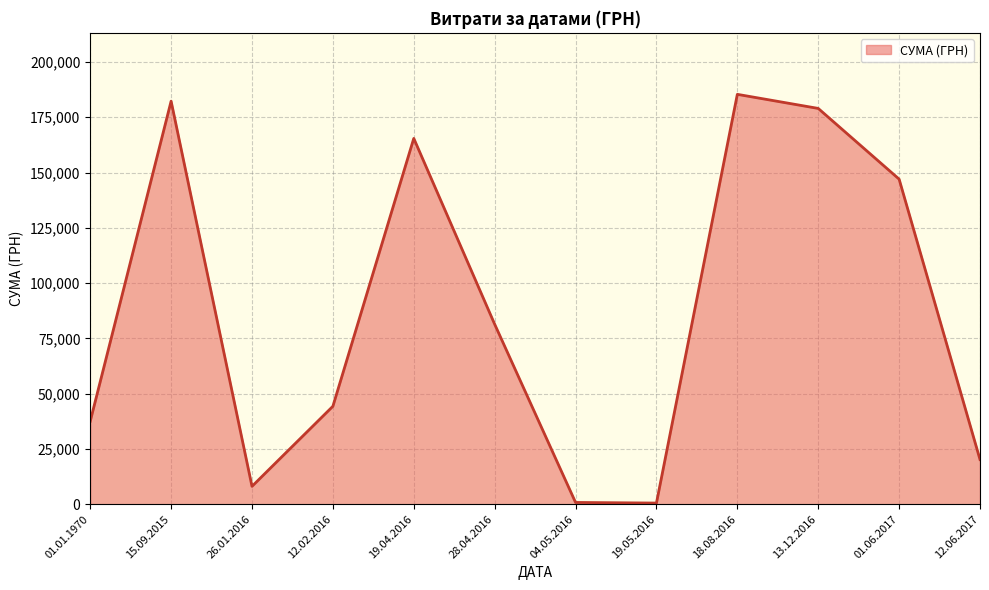

What is the difference between the values at 12.06.2017 and 26.01.2016?

12112.5